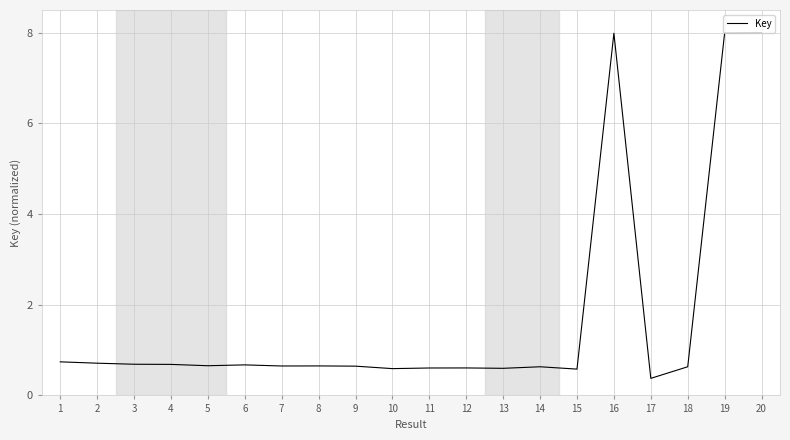

Which label corresponds to the smallest value in the chart?

17